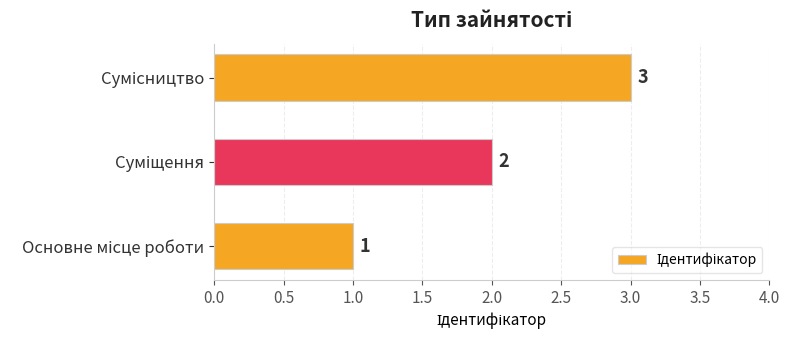

What is the maximum value shown in the chart?

3